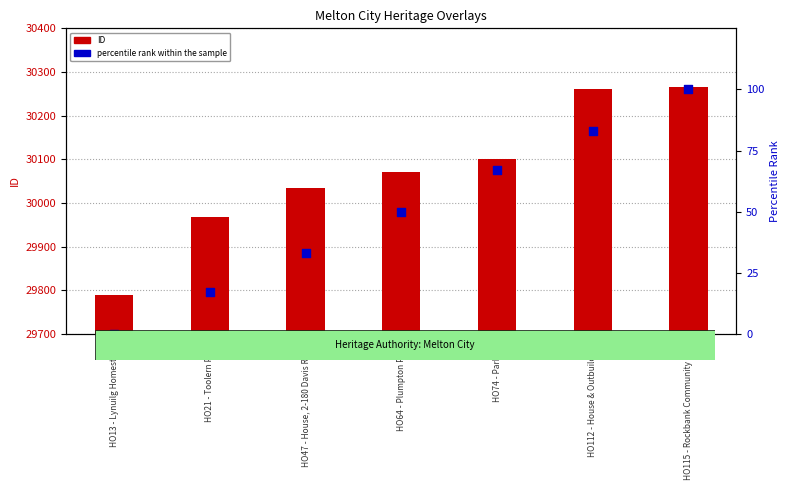

Which series contains the lowest Y value?

percentile rank within the sample